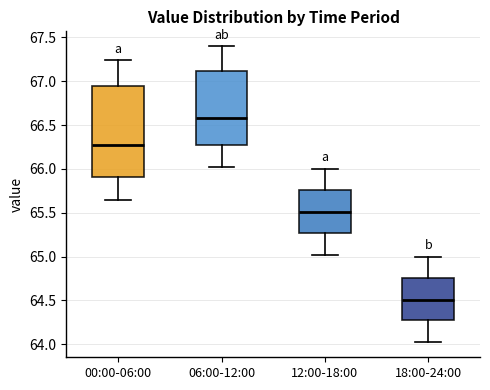

Which box is the tallest, from its lower edge to its upper edge?

00:00-06:00